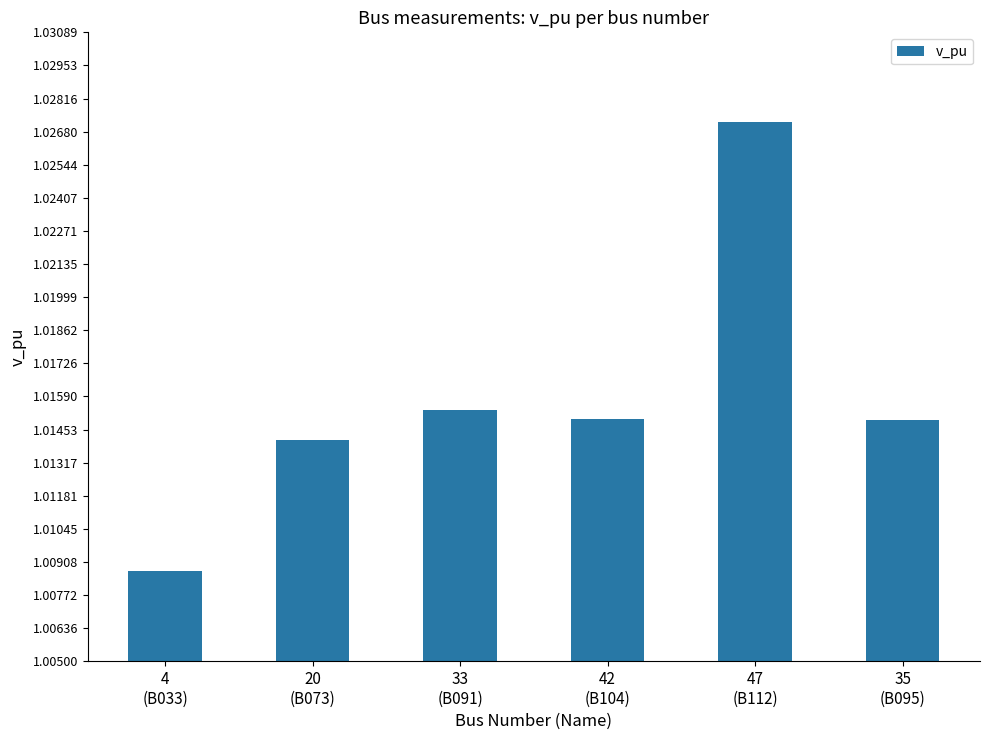

What is the sum of all values?

6.1